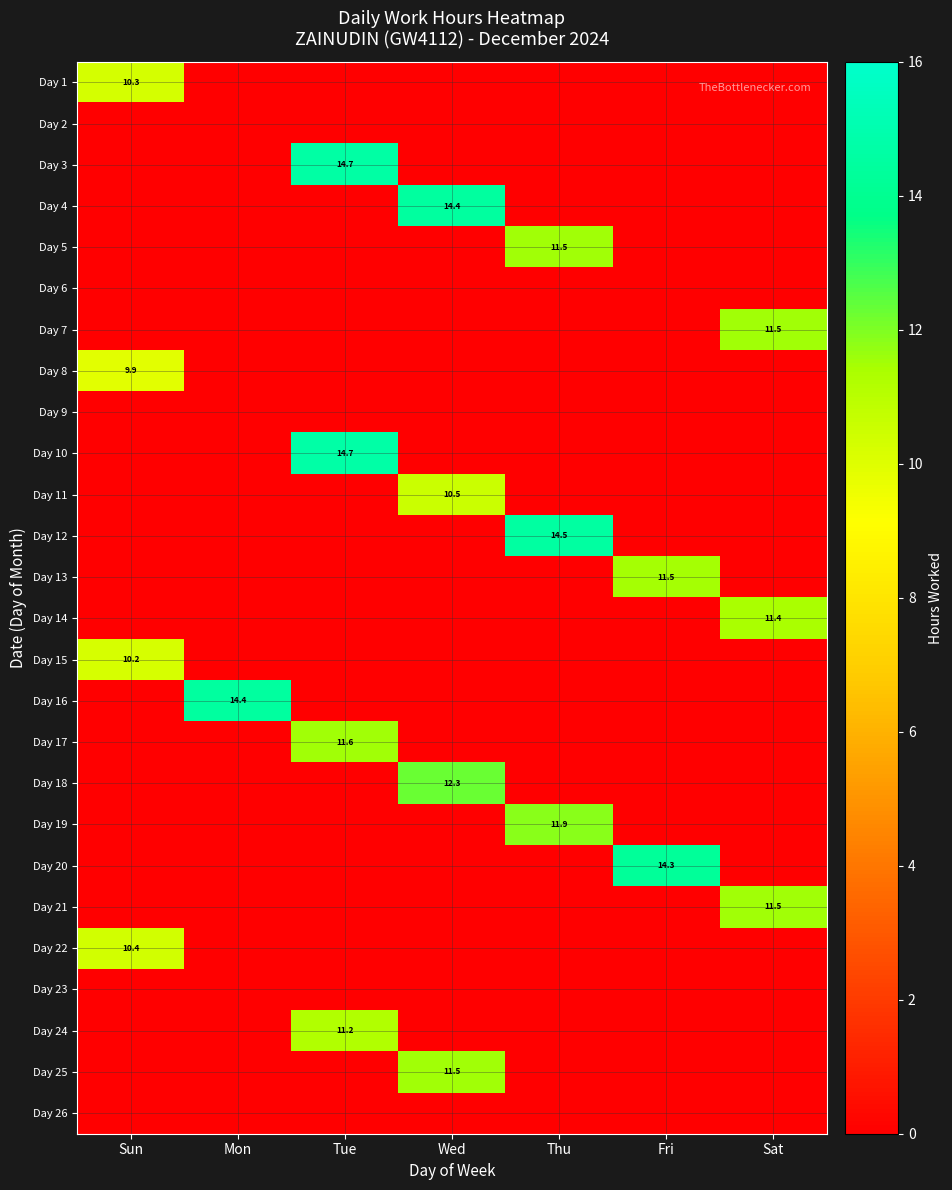

The Day 19 series shows 11.9 at Thu. True or false?

True